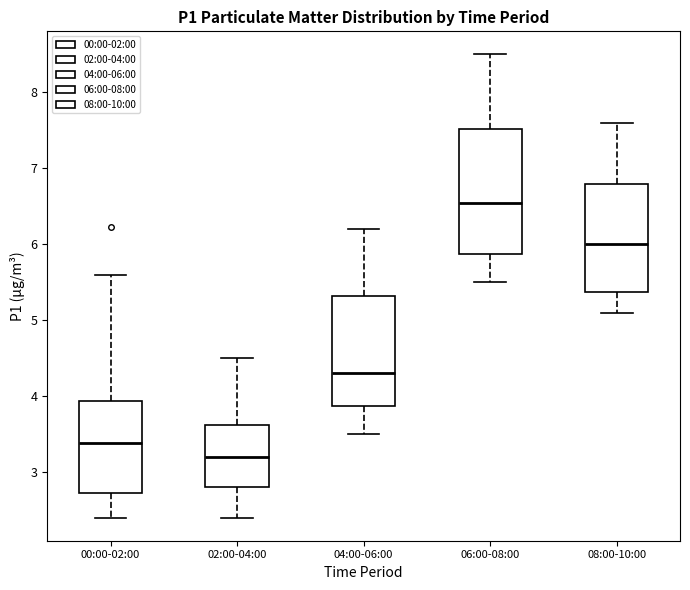

Which box has the highest median line?

06:00-08:00